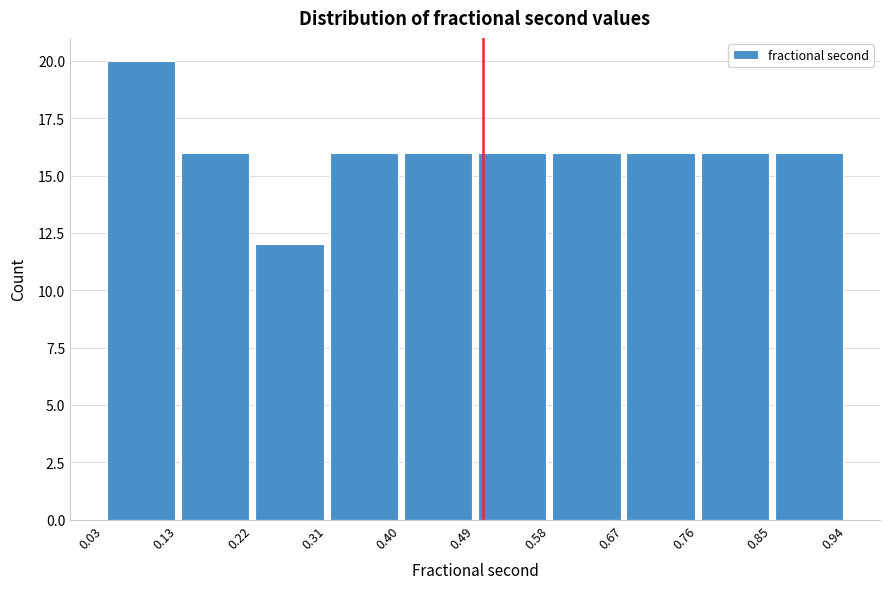

Over which range of the x-axis is the bar tallest?

0.03 to 0.13